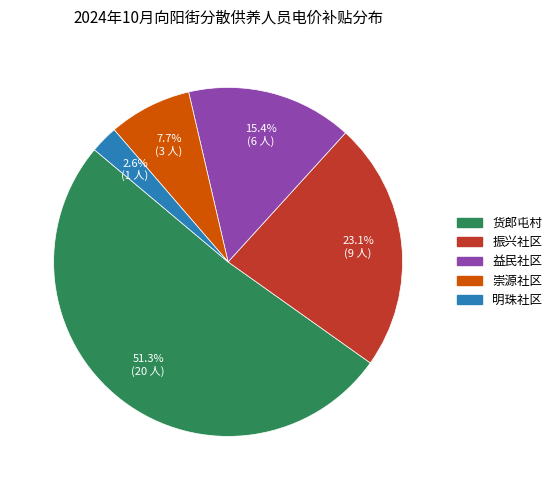

The 振兴社区 slice represents 23% of the pie. True or false?

True